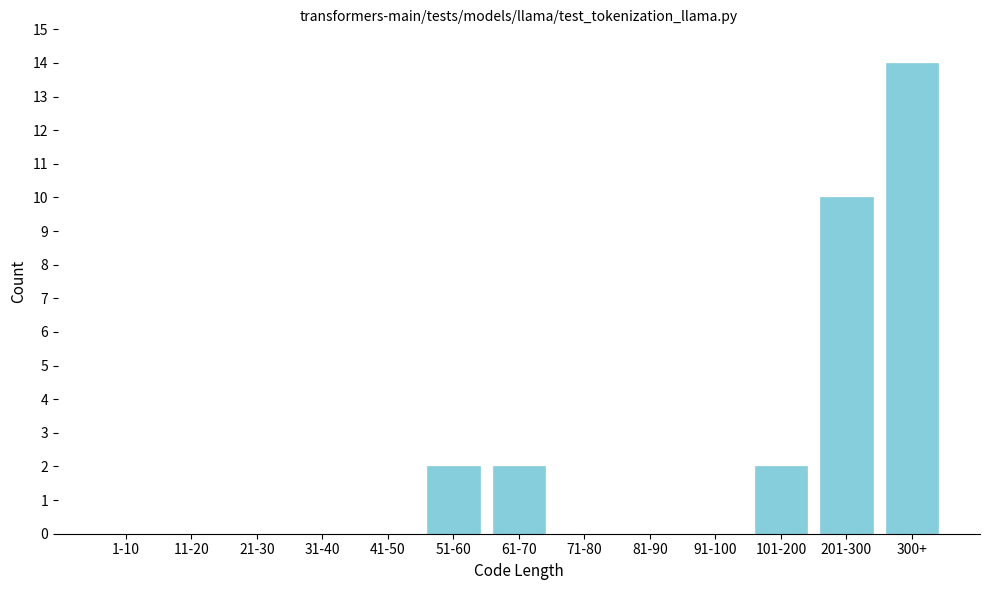

Reading left to right, what are all the values shown in this chart?

1-10=0	11-20=0	21-30=0	31-40=0	41-50=0	51-60=2	61-70=2	71-80=0	81-90=0	91-100=0	101-200=2	201-300=10	300+=14